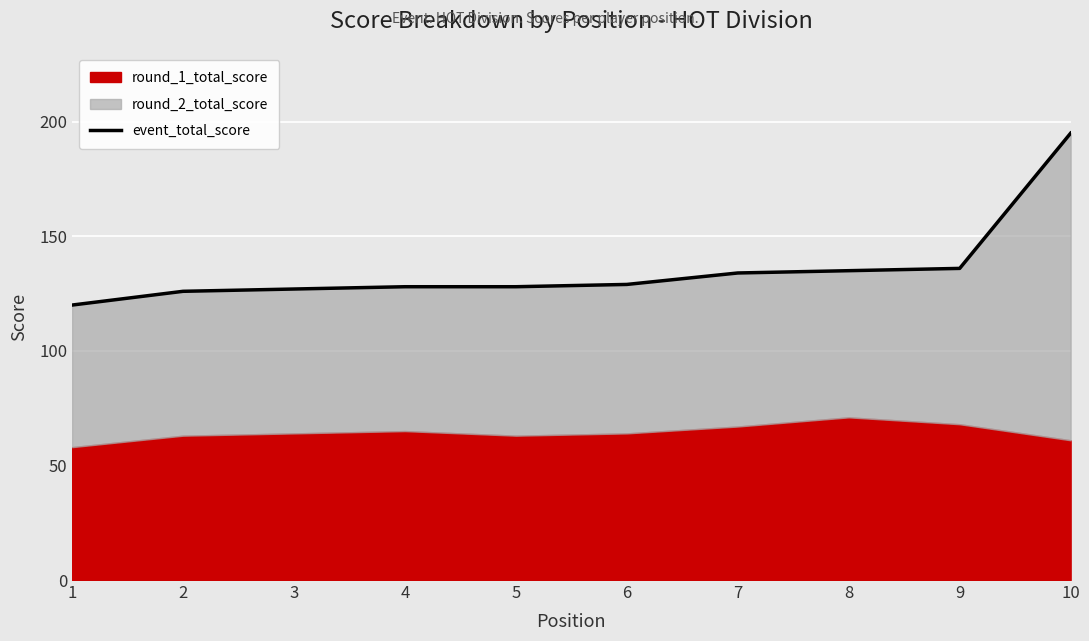

What is the minimum value shown in the chart?

120